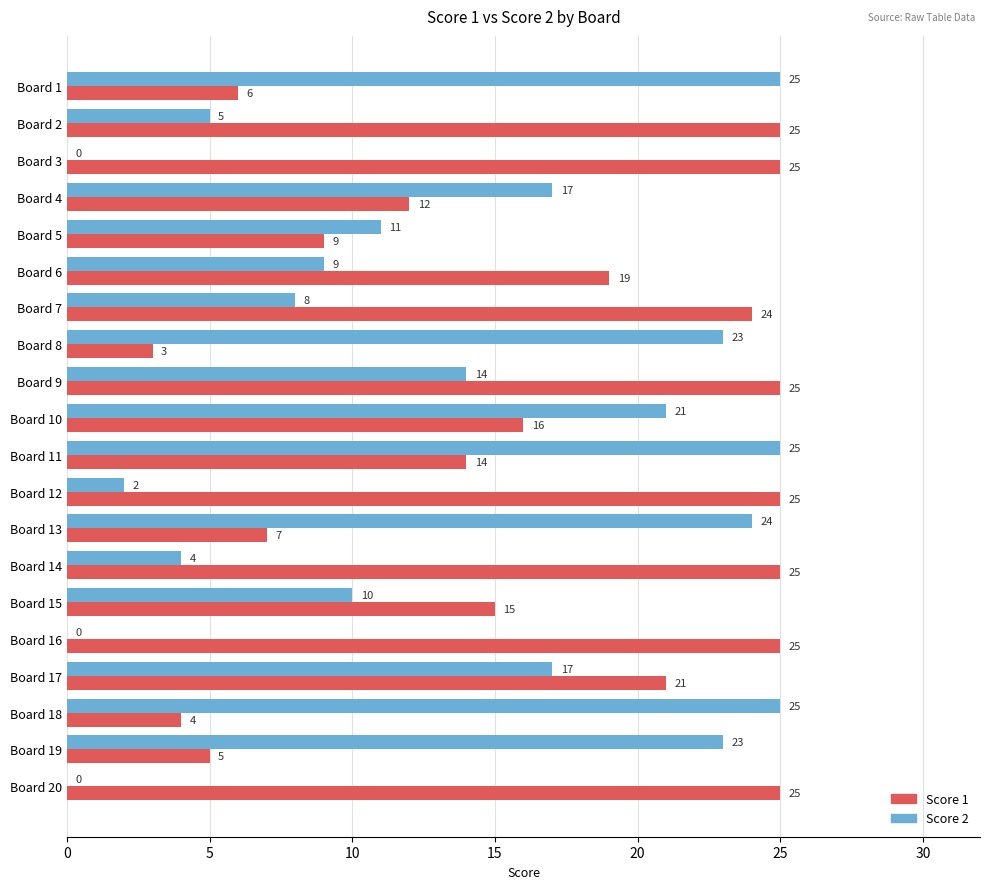

What is the maximum value shown in the chart?

25